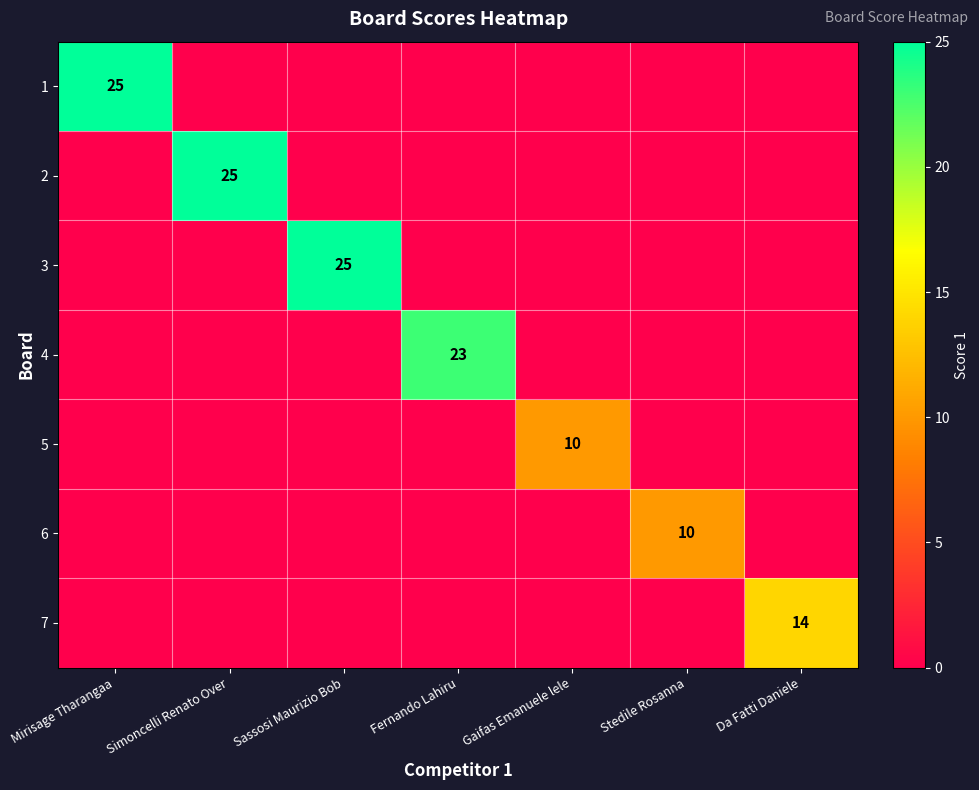

The 2 series shows 17 at Simoncelli Renato Over. True or false?

False